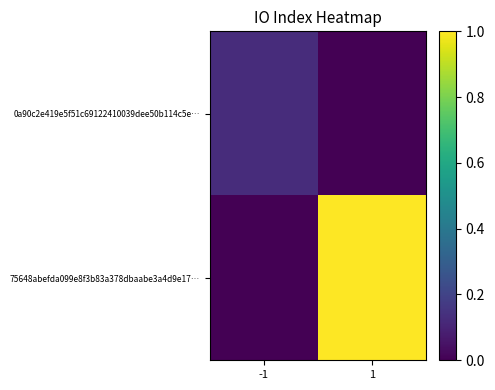

Reading left to right, what are all the values shown in this chart?

0a90c2e419e5f51c69122410039dee50b114c5e…: -1=0.1	1=0.0
75648abefda099e8f3b83a378dbaabe3a4d9e17…: -1=0.0	1=1.0